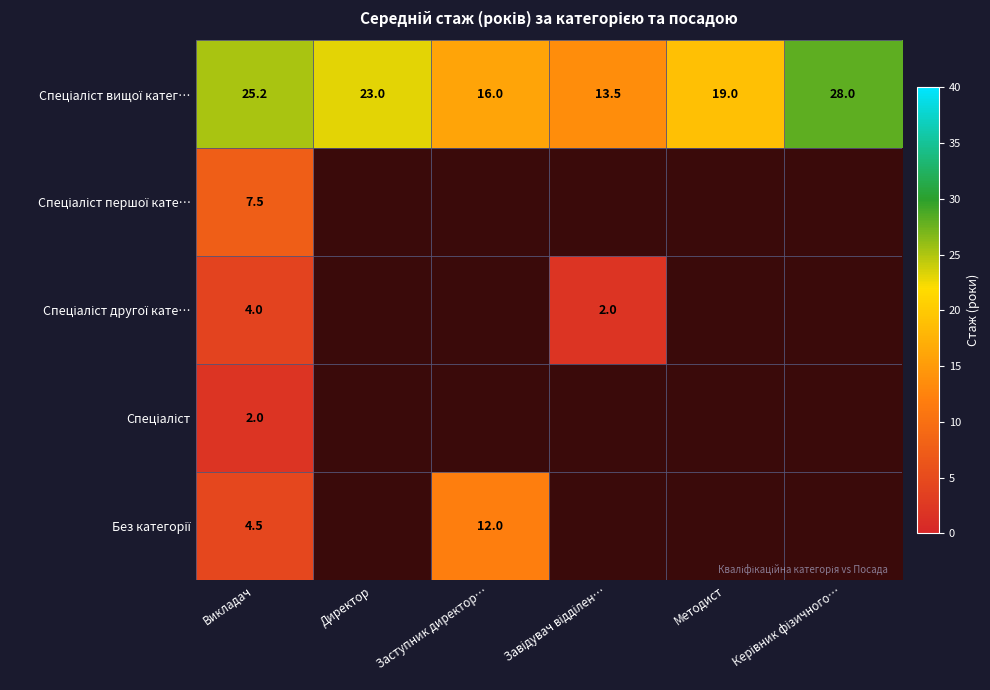

What is the sum of the Спеціаліст вищої катег… values at Викладач and Директор?

48.2